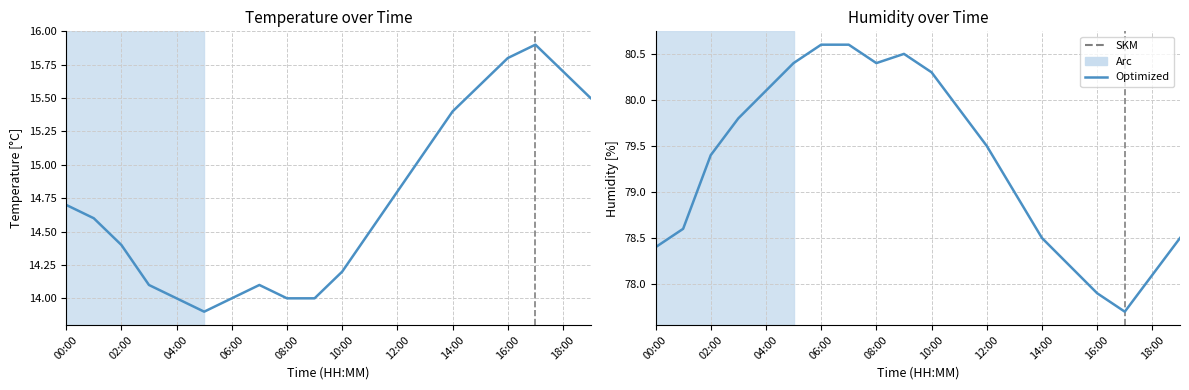

What is the label of the 7th point from the right?

13:00